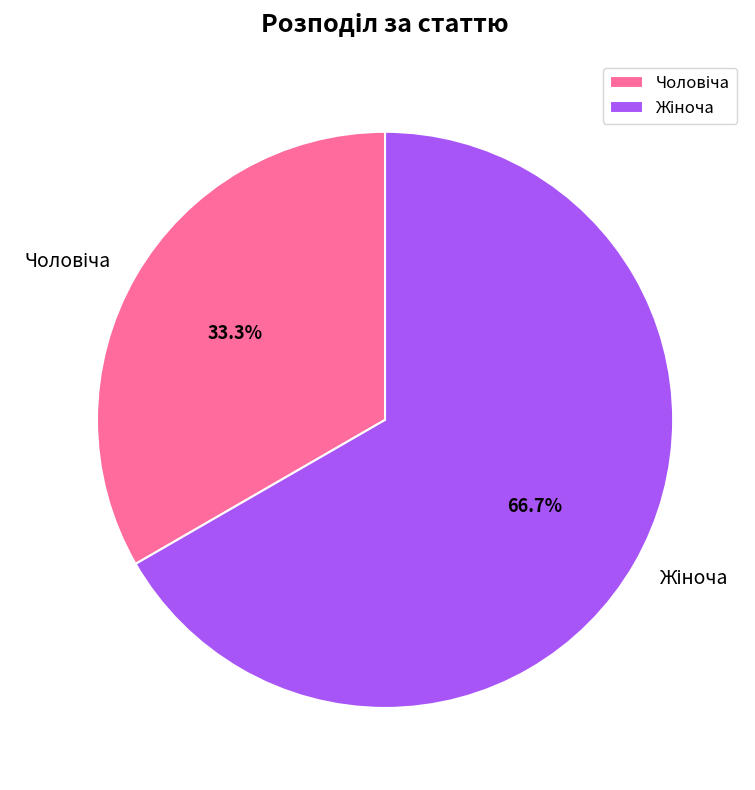

Does any single category account for the majority?

Yes